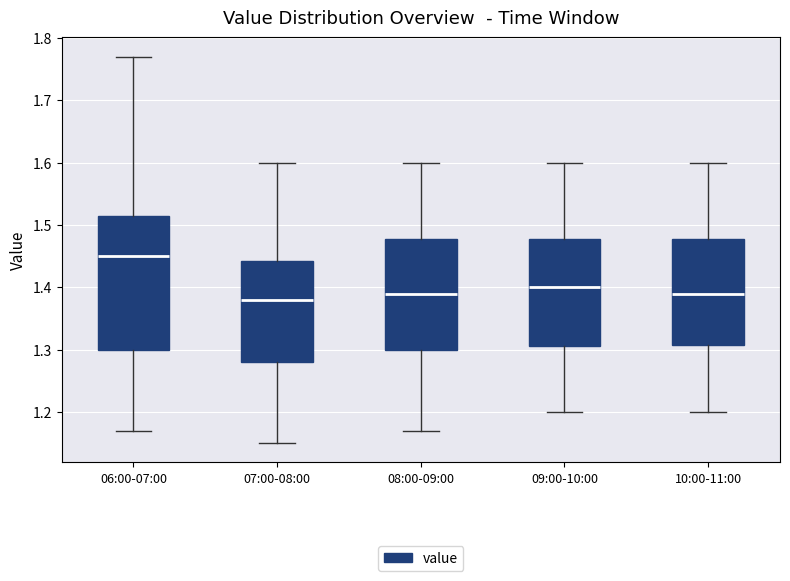

Where is the lower edge of the box for 07:00-08:00 on the y-axis? The values are not printed on the chart, so give them approximately, as read against the axis.

1.28